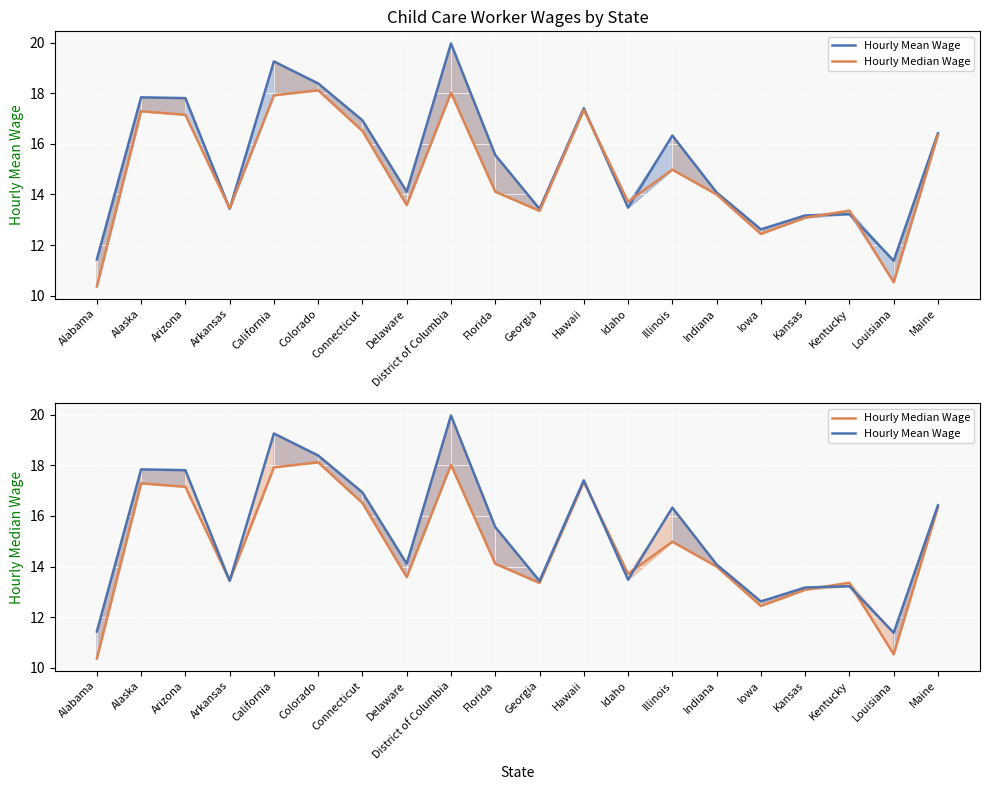

What is the difference between the maximum and second lowest values in the Hourly Mean Wage series?

8.5